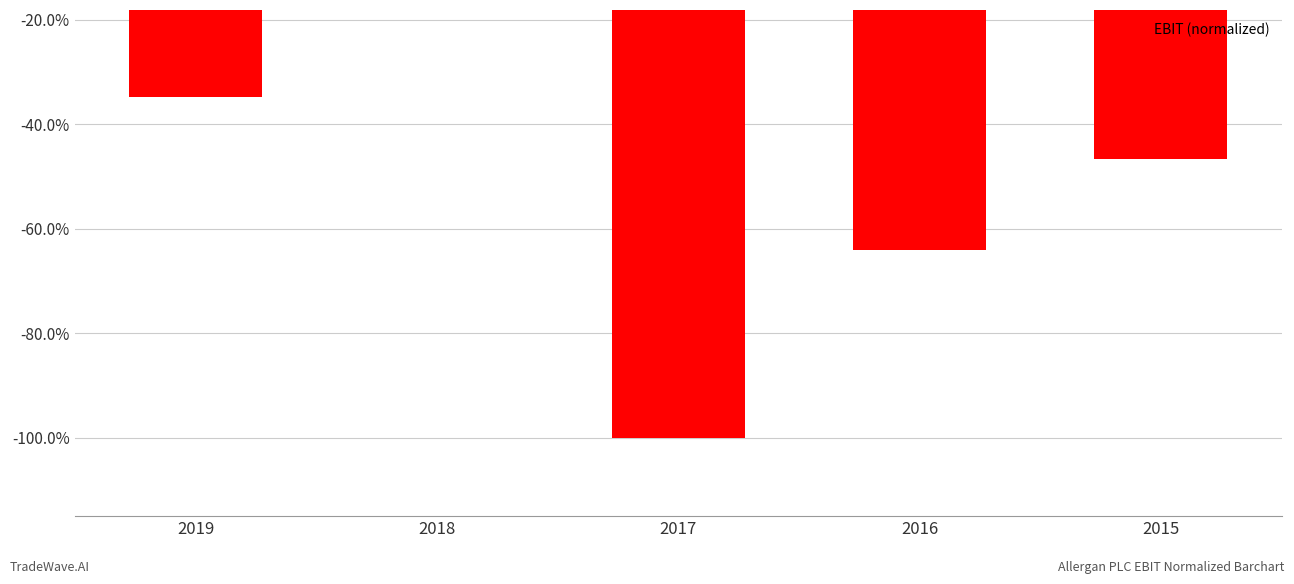

What is the difference between the values at 2019 and 2015?

0.1